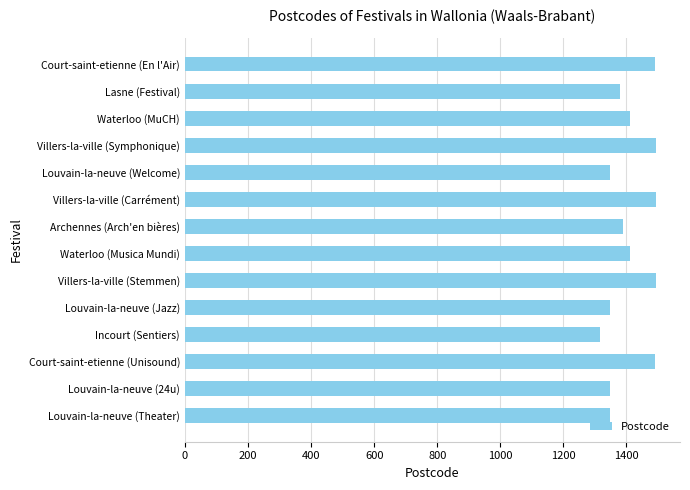

What is the greatest value displayed?

1495